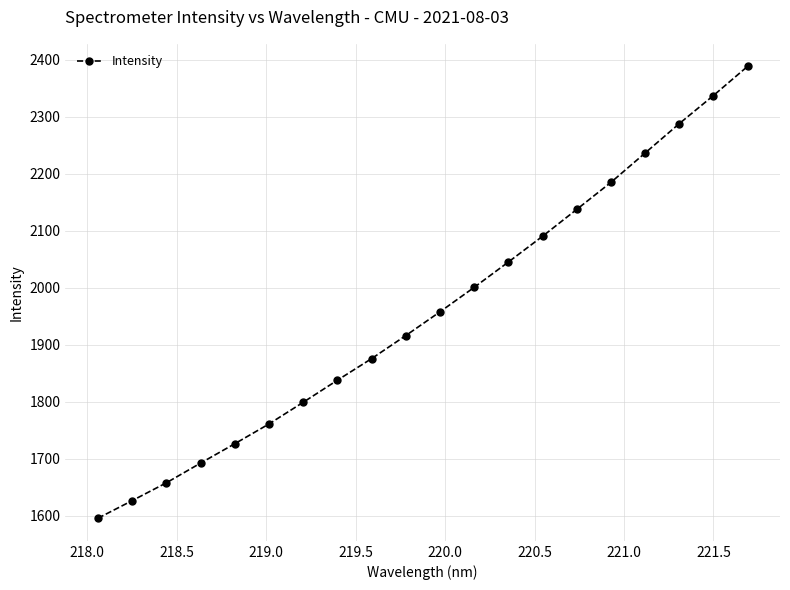

What is the smallest value displayed?

1596.0